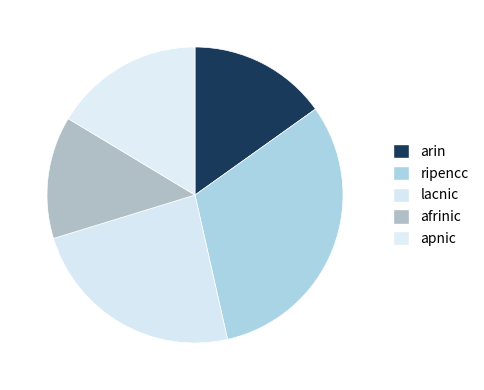

Is there any slice that represents more than half of the pie?

No